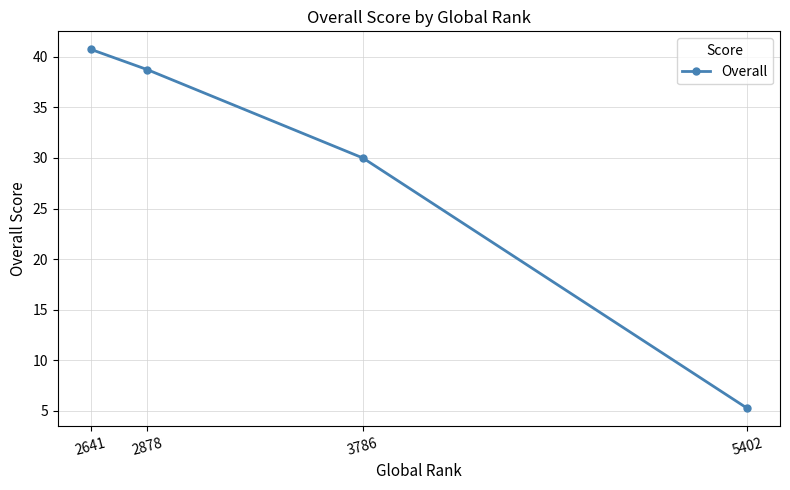

Where does the data first go above 38?

2641